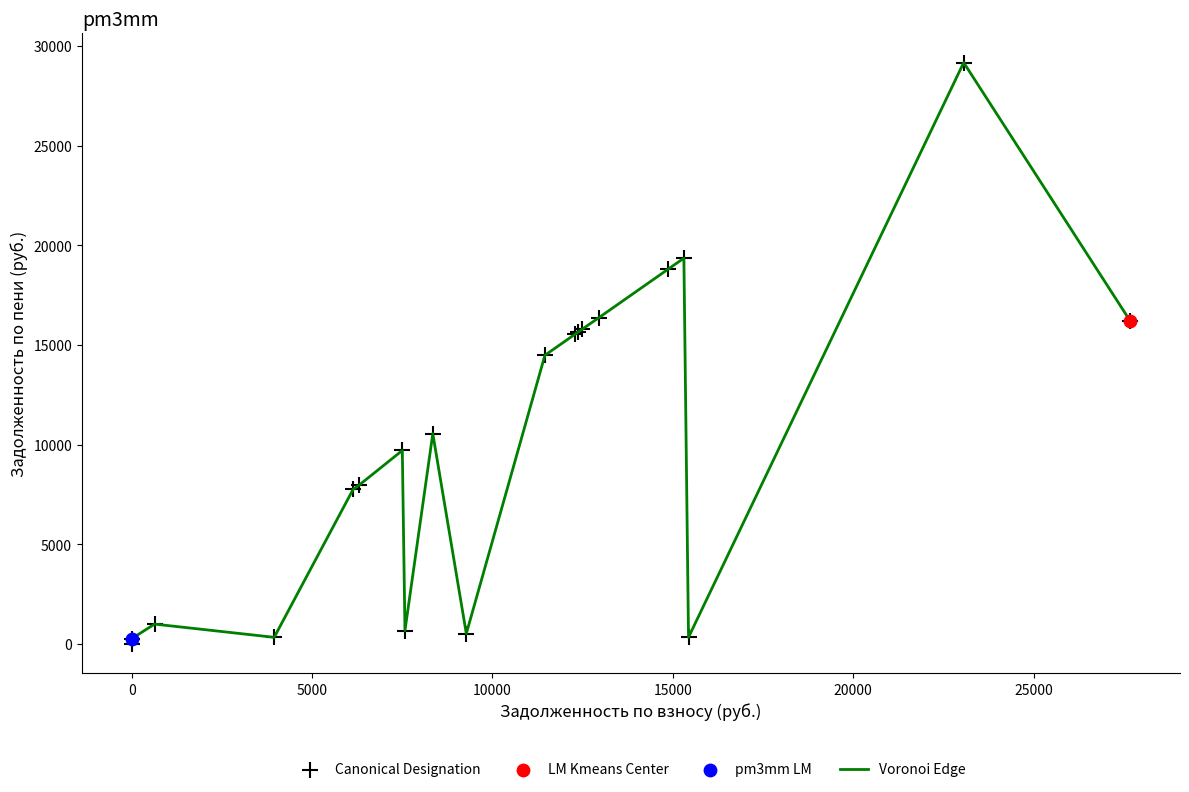

What is the greatest value displayed?

29170.7